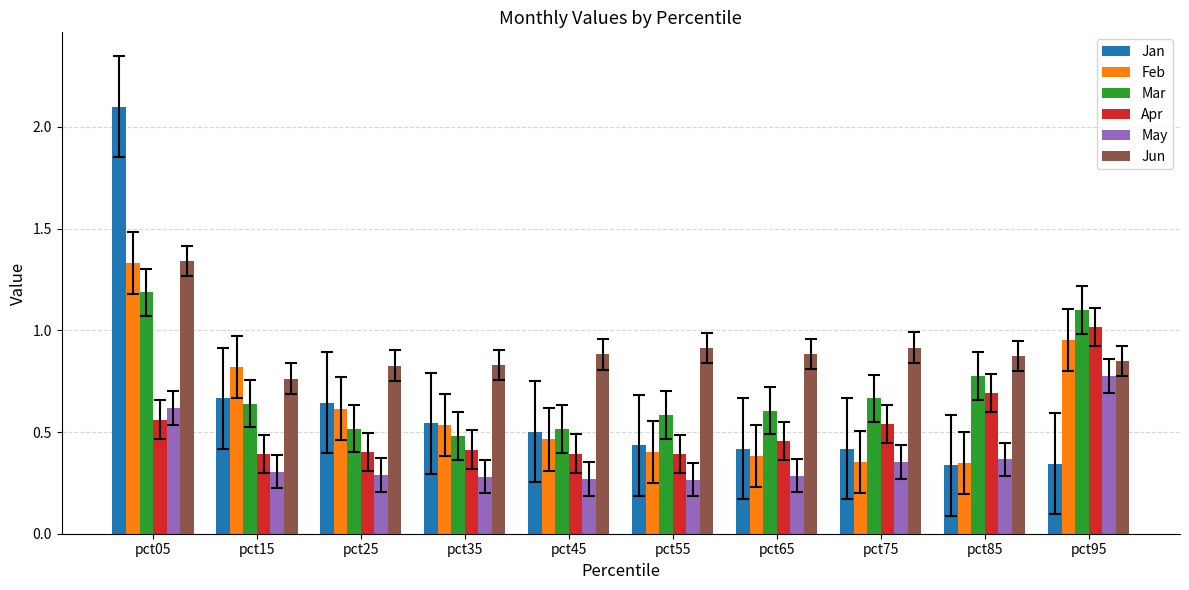

How many bars are there in total?

60